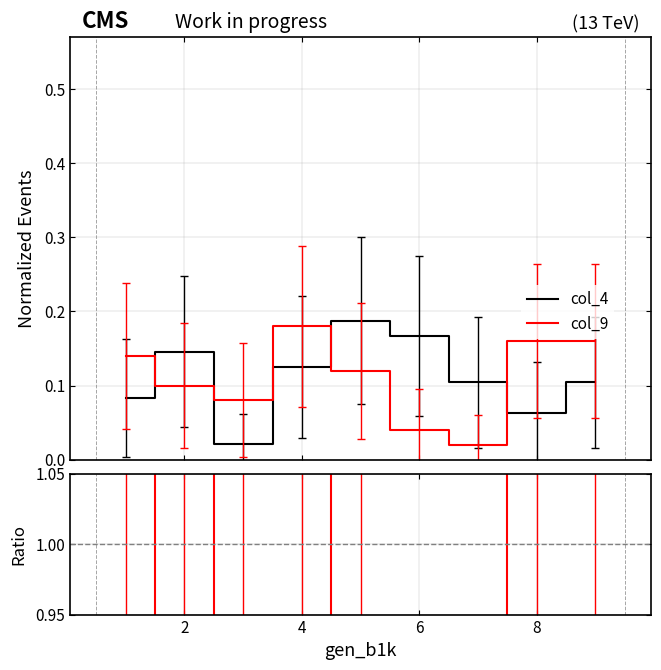

True or false: col_4 has more than 1 interior local peaks.

True